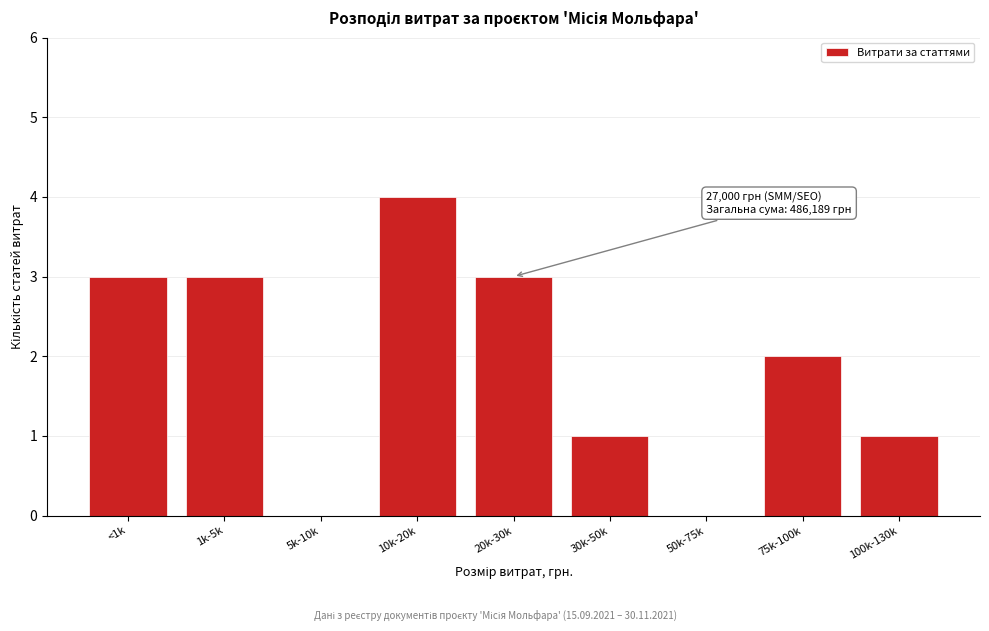

Reading left to right, transcribe all the data shown in this chart.

<1k=3	1k-5k=3	5k-10k=0	10k-20k=4	20k-30k=3	30k-50k=1	50k-75k=0	75k-100k=2	100k-130k=1